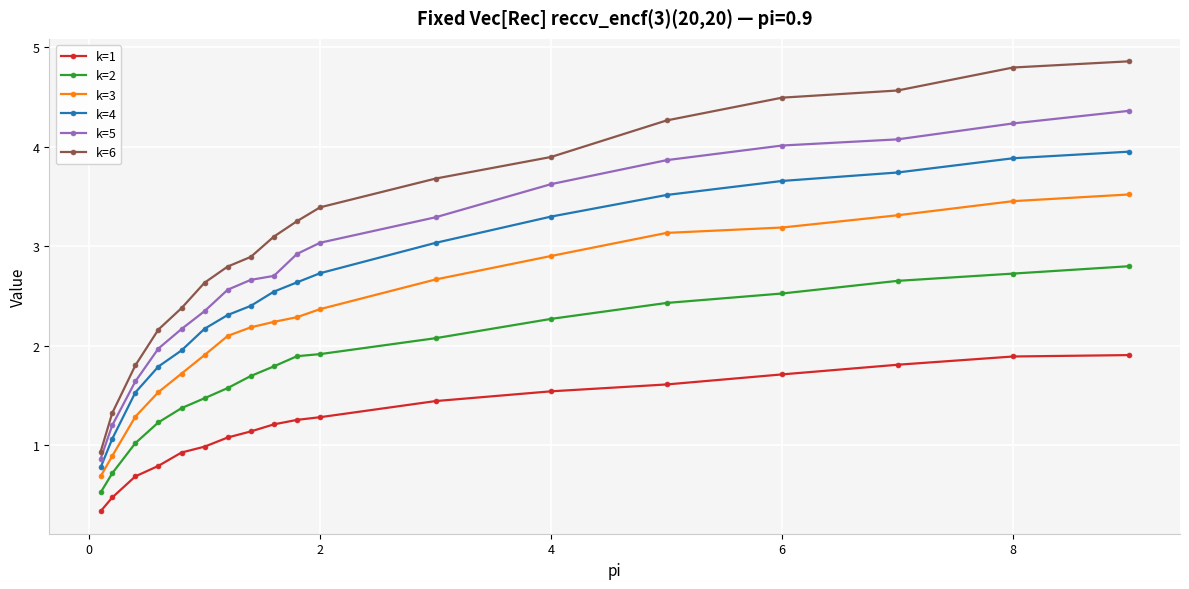

Which series has the widest spread of values?

k=6